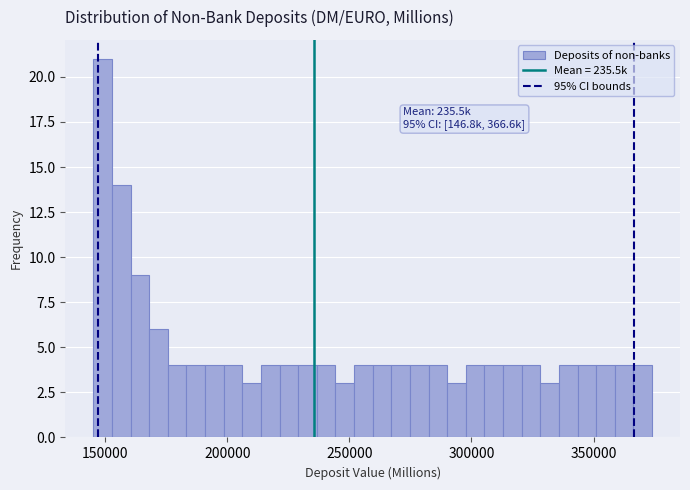

Read against the x-axis, roughly where is the centre of the tallest bar?

150000